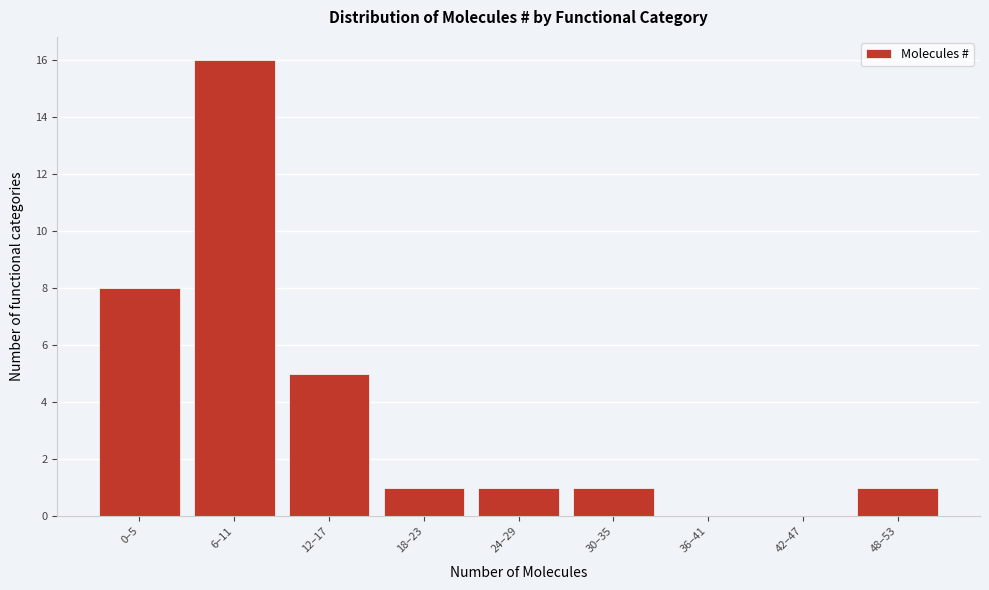

Reading left to right, extract all data points from this chart.

0–5=8	6–11=16	12–17=5	18–23=1	24–29=1	30–35=1	36–41=0	42–47=0	48–53=1